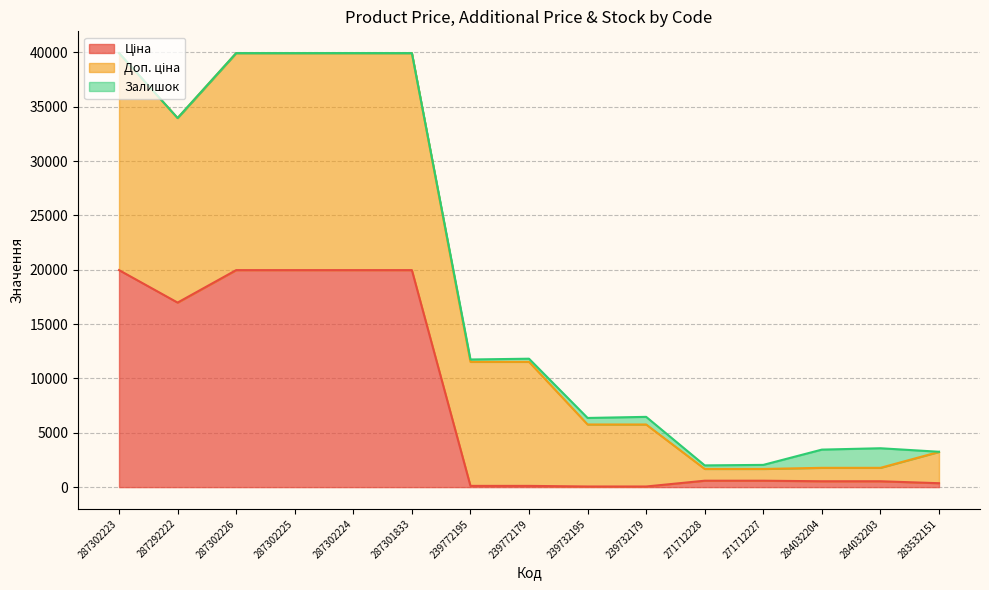

At 284032204, list the series in order from largest to smallest.

Залишок, Доп. ціна, Ціна